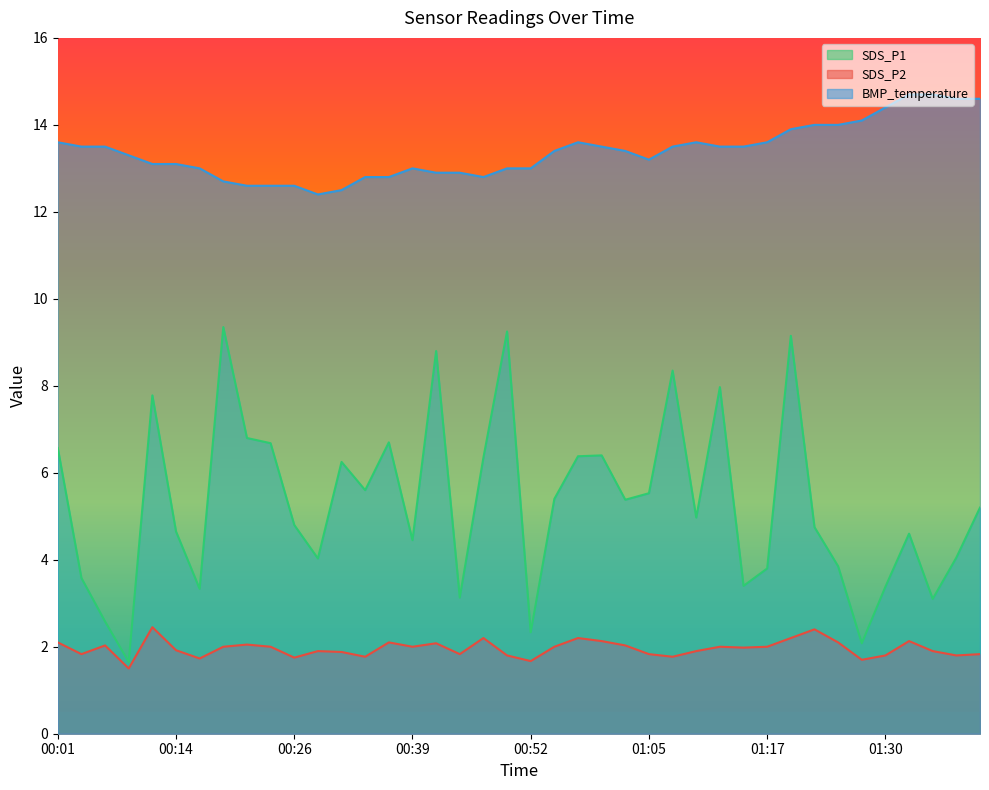

What is the difference between the maximum and second lowest values in the BMP_temperature series?

2.2